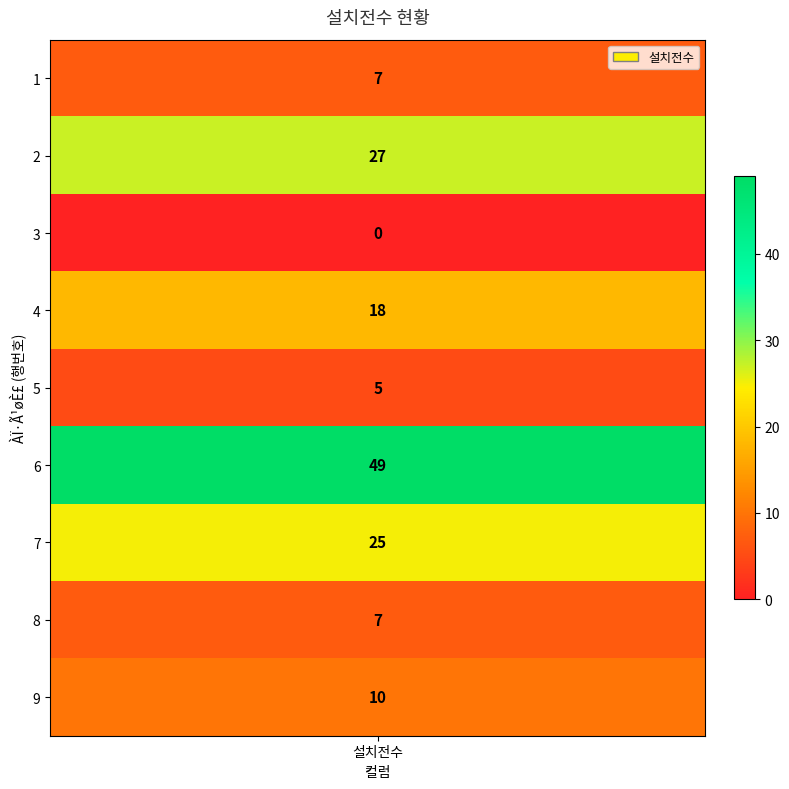

Reading left to right, extract all data points from this chart.

7	27	0	18	5	49	25	7	10